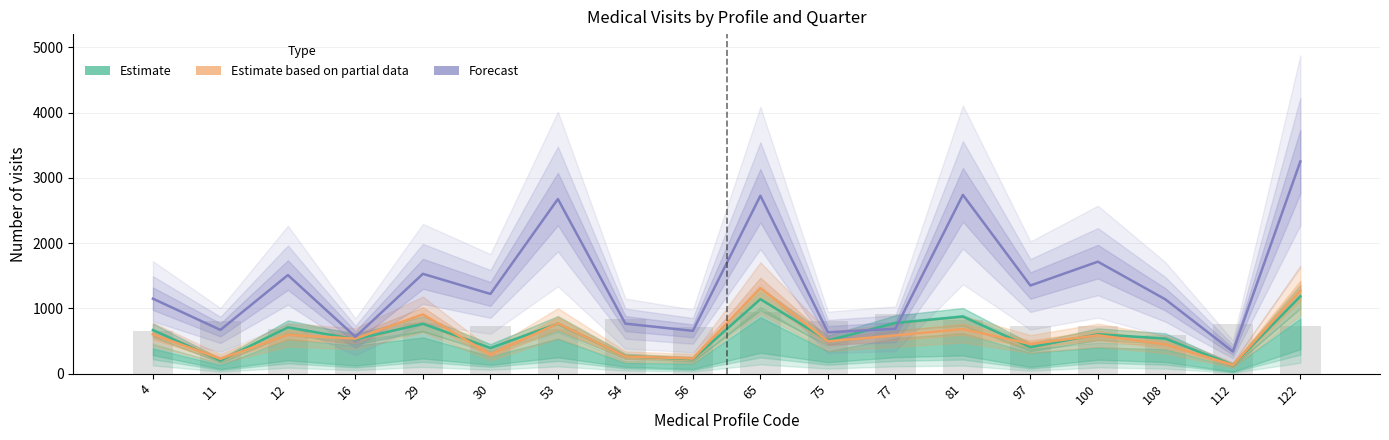

Reading right to left, extract all data points from this chart.

Estimate: 1185	132	538	604	406	875	777	508	1142	222	266	767	394	764	528	710	201	668
Estimate based on partial data: 1272	133	448	589	455	683	587	496	1313	232	263	772	292	909	537	594	228	602
Forecast: 3252	339	1139	1716	1351	2740	688	634	2727	656	767	2676	1222	1530	565	1511	671	1149